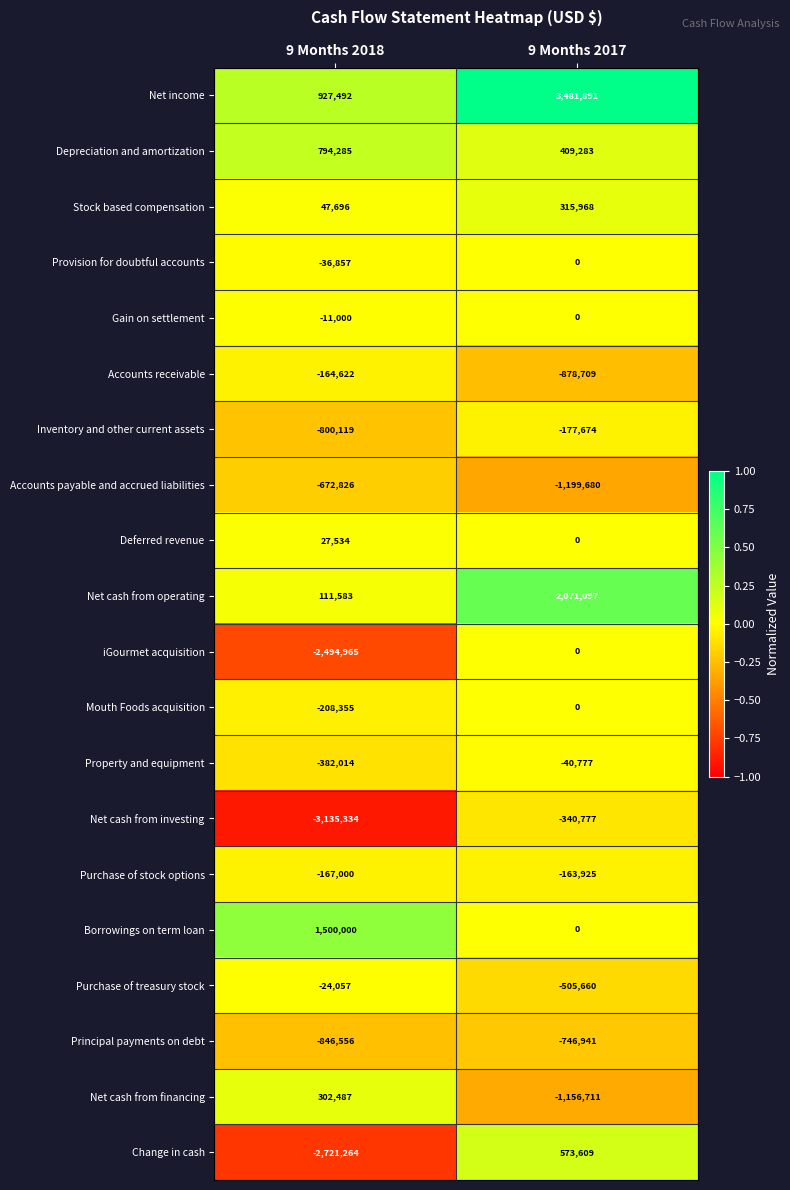

Which series has the widest spread of values?

Change in cash